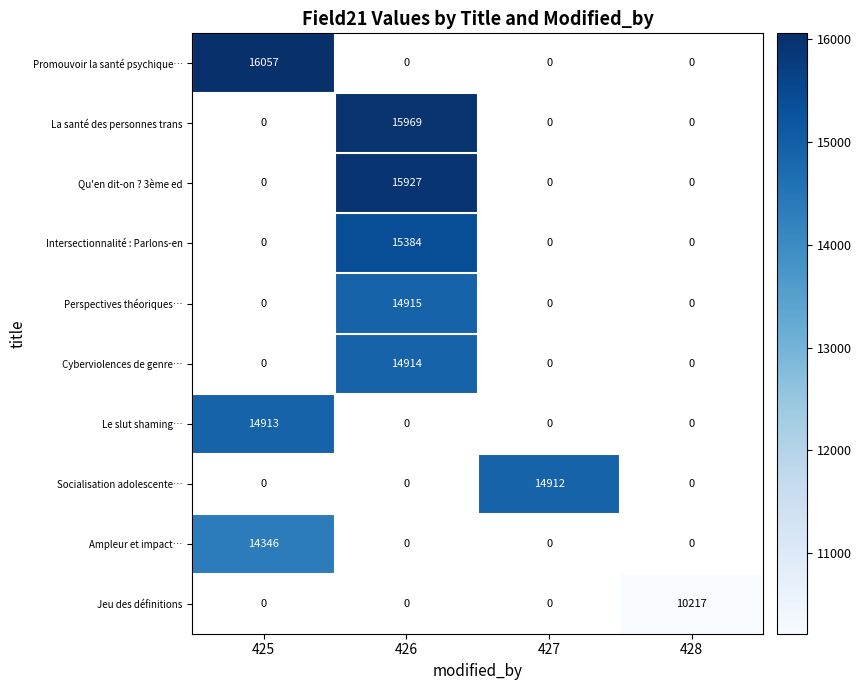

Where is Ampleur et impact… nearest to the value 14346?

425